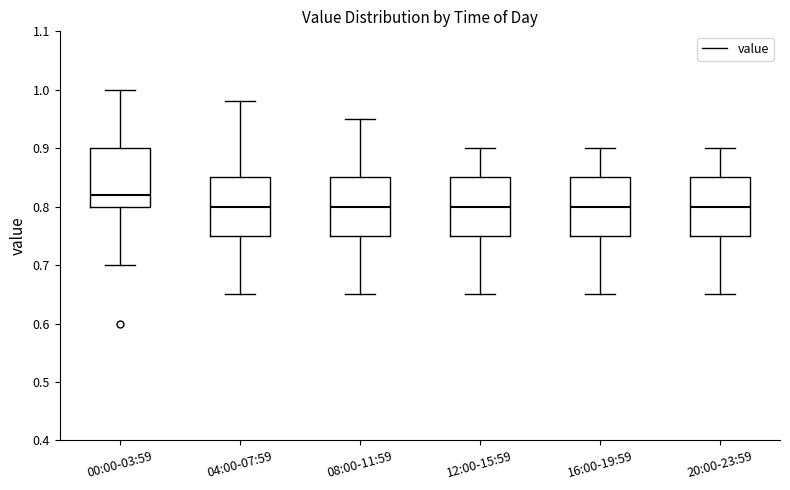

Where is the upper edge of the box for 00:00-03:59 on the y-axis? The values are not printed on the chart, so give them approximately, as read against the axis.

0.90